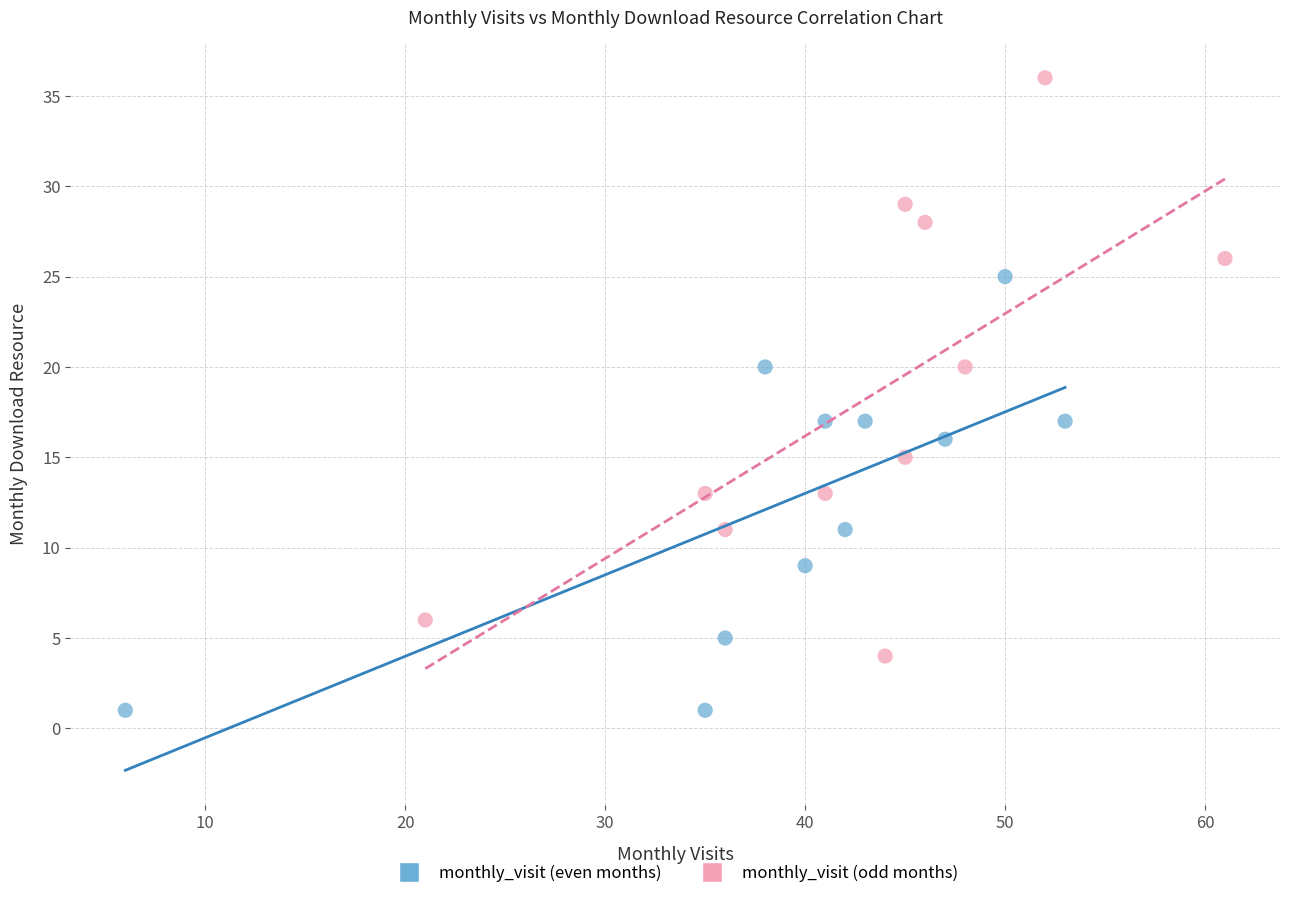

Which series contains the lowest Y value?

monthly_visit (even months)